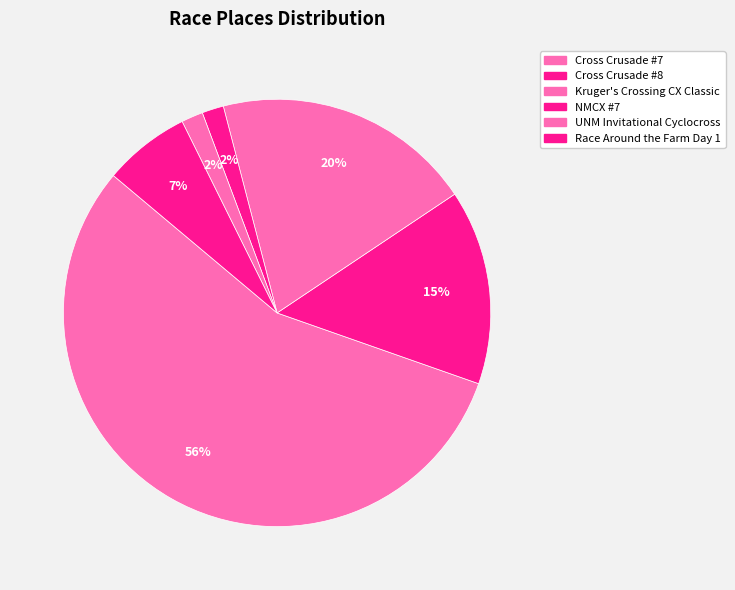

Which category has the biggest portion of the pie?

Cross Crusade #7